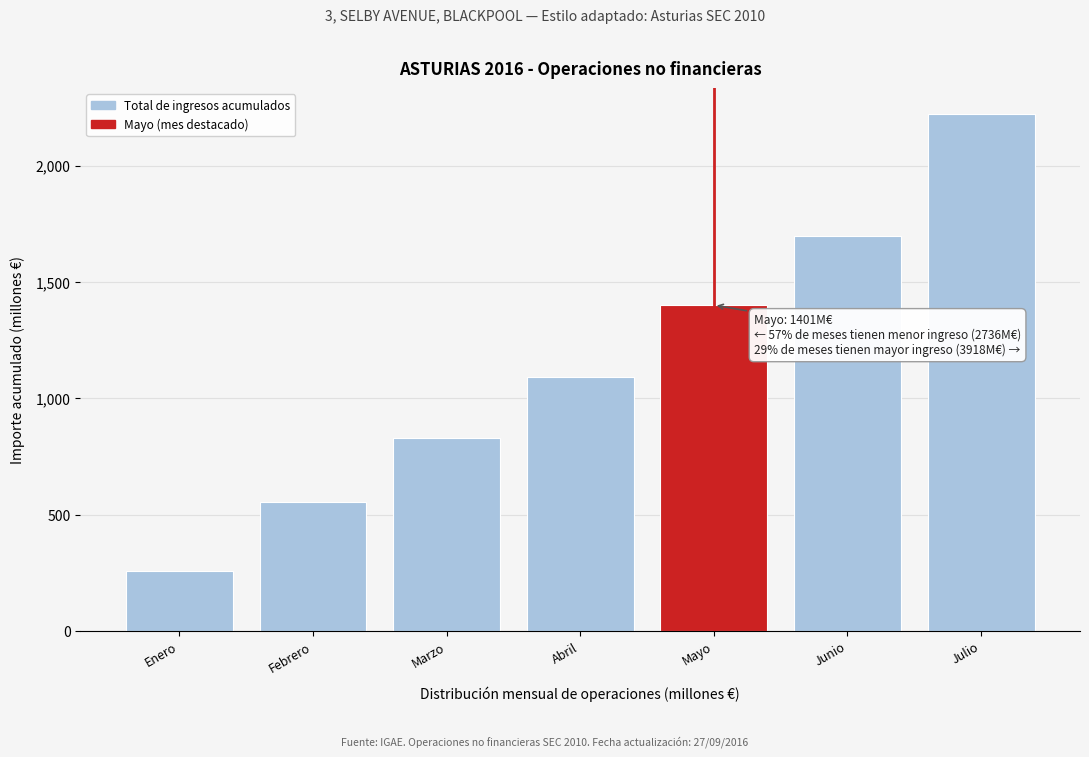

Reading right to left, list all the values displayed in this chart.

2221	1697	1401	1094	831	553	258